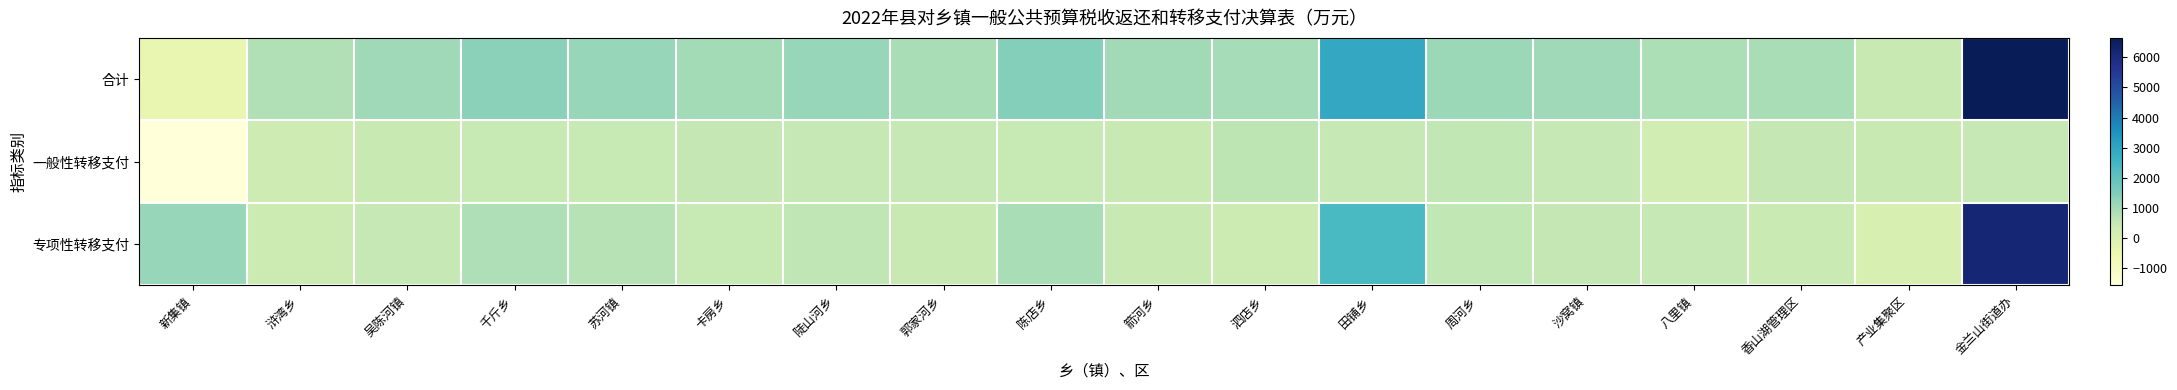

Reading left to right, extract all data points from this chart.

合计: 新集镇=-426.0	浒湾乡=777.1	吴陈河镇=1036.2	千斤乡=1317.9	苏河镇=1158.5	卡房乡=982.0	陡山河乡=1170.7	郭家河乡=916.8	陈店乡=1430.9	箭河乡=1008.9	泗店乡=941.4	田铺乡=2890.7	周河乡=1118.4	沙窝镇=1053.0	八里镇=833.3	香山湖管理区=919.3	产业集聚区=436.8	金兰山街道办=6645.5
一般性转移支付: 新集镇=-1580.0	浒湾乡=286.0	吴陈河镇=428.0	千斤乡=454.0	苏河镇=448.0	卡房乡=521.0	陡山河乡=493.0	郭家河乡=483.0	陈店乡=473.0	箭河乡=434.0	泗店乡=605.0	田铺乡=482.0	周河乡=550.0	沙窝镇=486.0	八里镇=178.0	香山湖管理区=538.0	产业集聚区=431.0	金兰山街道办=488.0
专项性转移支付: 新集镇=1154.0	浒湾乡=338.6	吴陈河镇=480.2	千斤乡=817.9	苏河镇=709.5	卡房乡=461.0	陡山河乡=576.2	郭家河乡=414.8	陈店乡=905.9	箭河乡=426.9	泗店乡=331.4	田铺乡=2378.7	周河乡=568.4	沙窝镇=526.0	八里镇=506.8	香山湖管理区=381.3	产业集聚区=5.8	金兰山街道办=6157.5